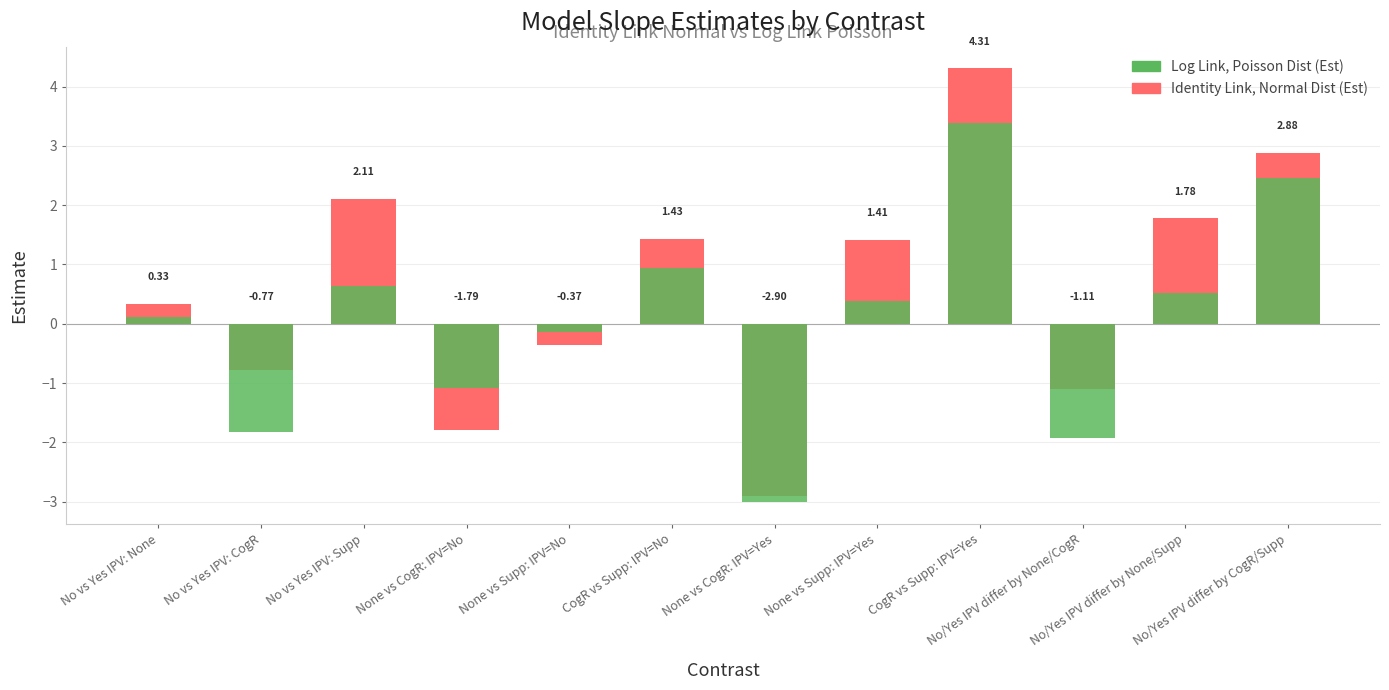

Which series has the largest total across all categories?

Identity Link, Normal Dist (Est)